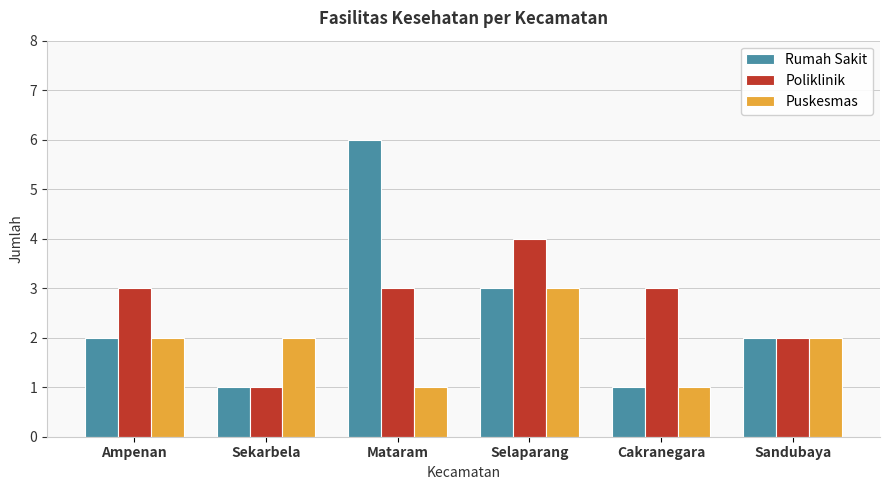

What are all the series names shown in the legend?

Rumah Sakit, Poliklinik, Puskesmas